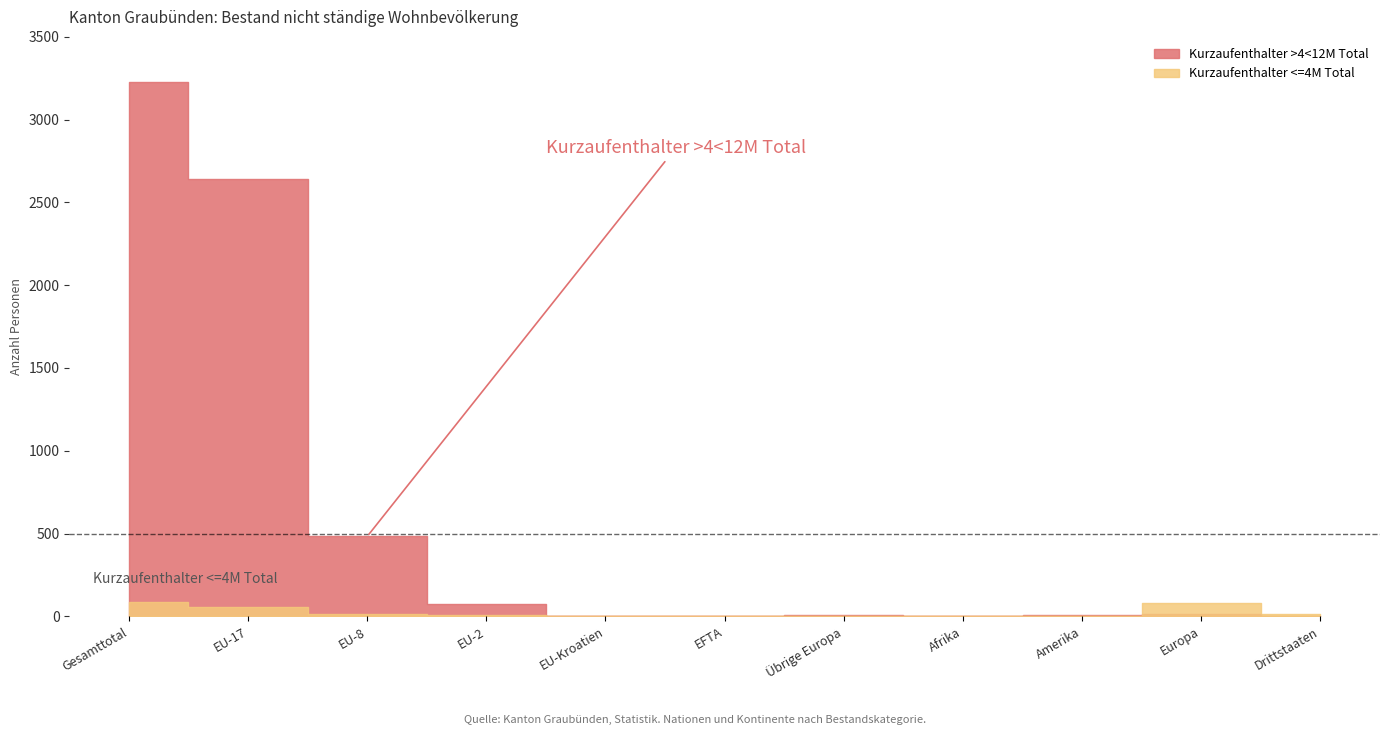

What is the average value of the Kurzaufenthalter <=4M Total series?

23